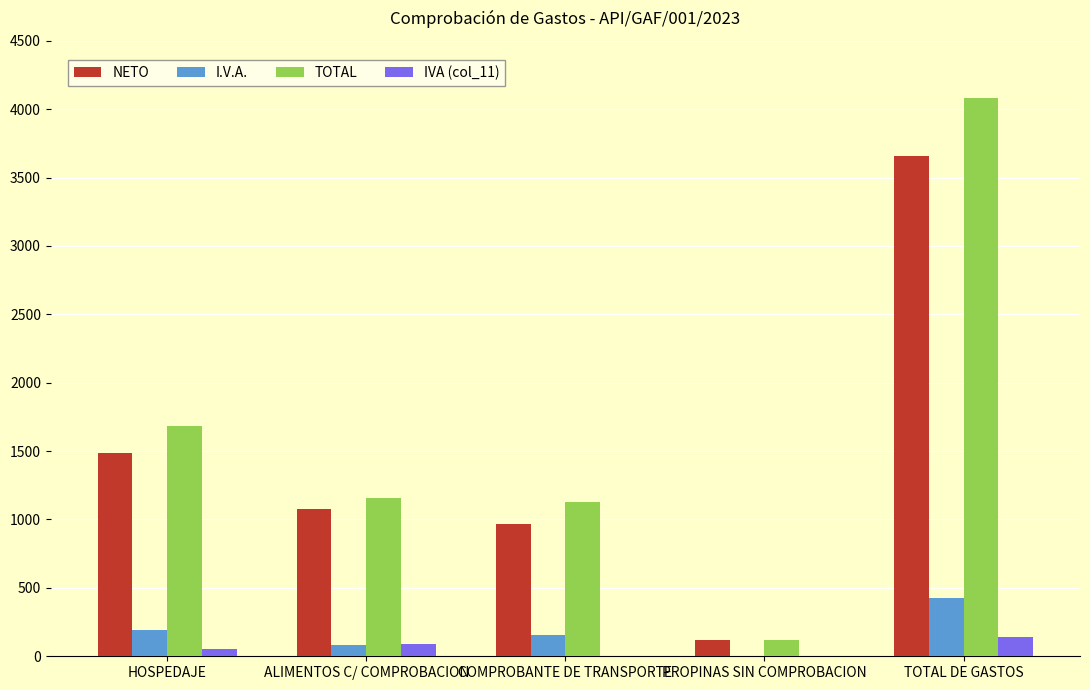

The NETO series shows 2241.2 at HOSPEDAJE. True or false?

False